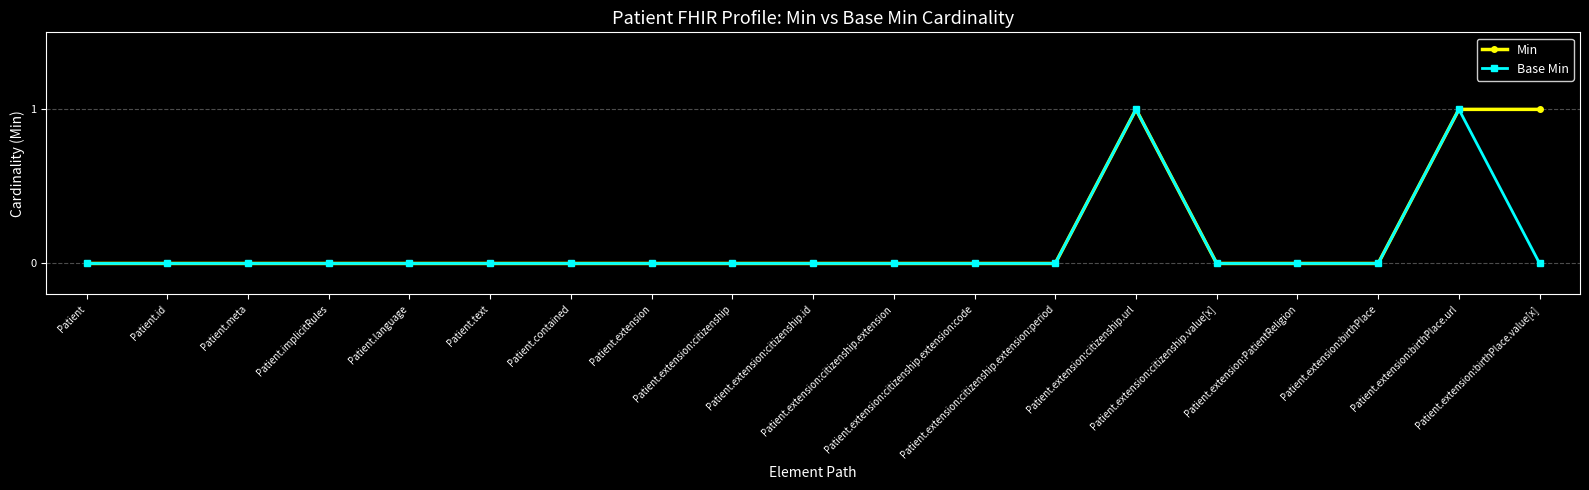

What is the label of the 14th point from the left?

Patient.extension:citizenship.url